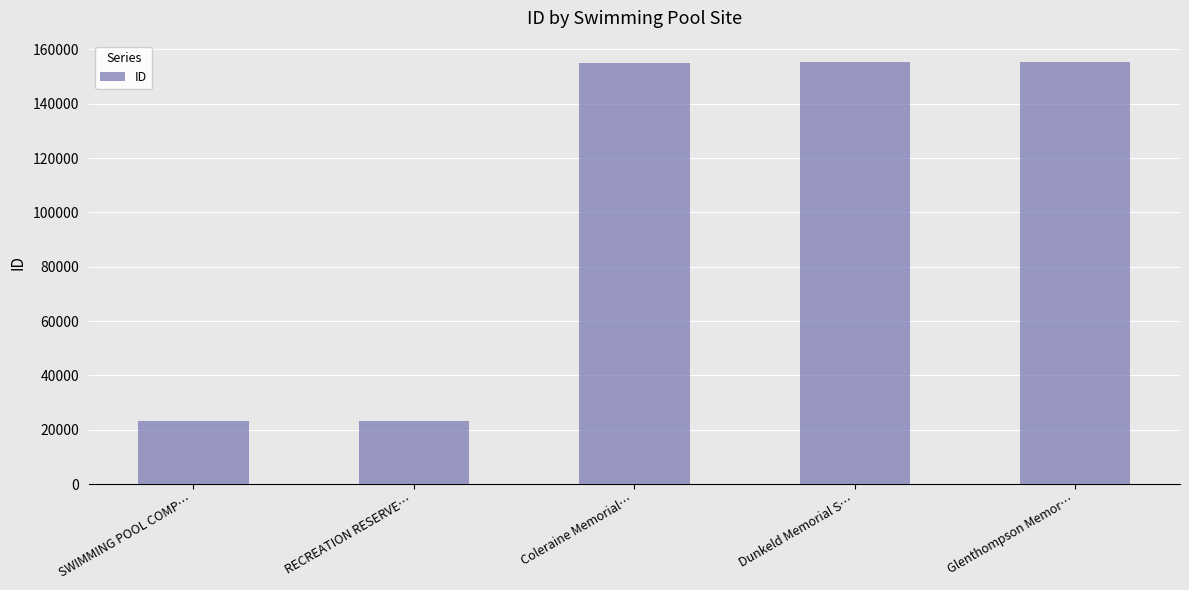

What is the label of the 2nd bar from the right?

Dunkeld Memorial S…